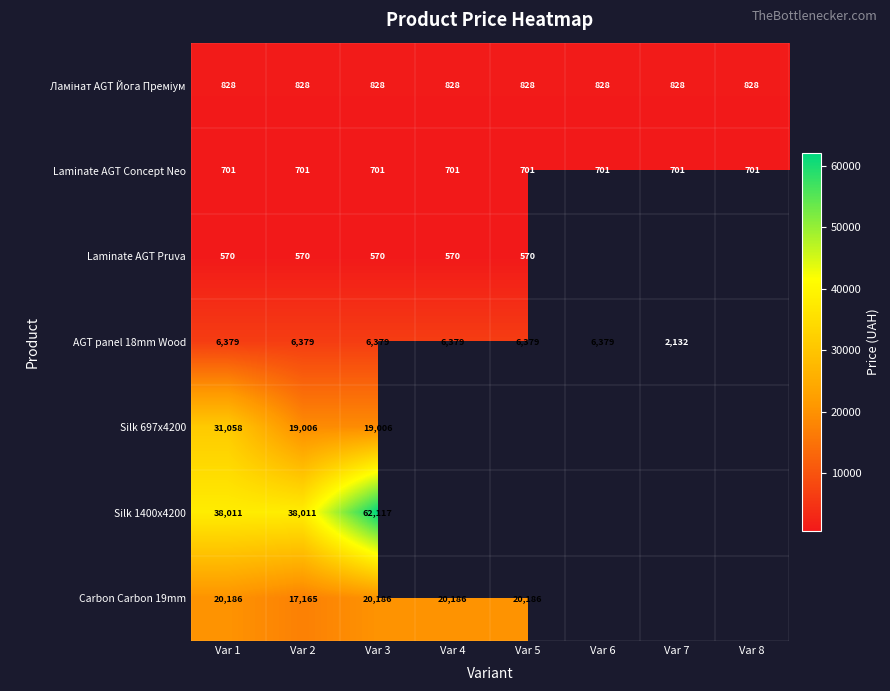

Count the number of categories in the chart.

8